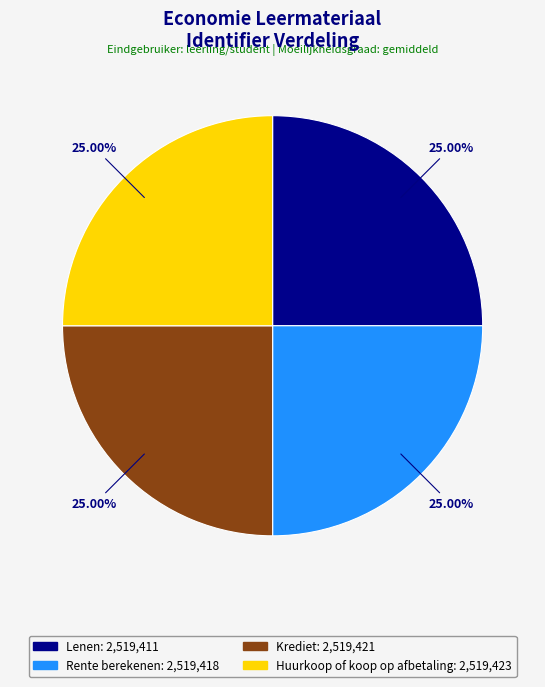

To the nearest percent, what portion does Huurkoop of koop op afbetaling represent?

25%